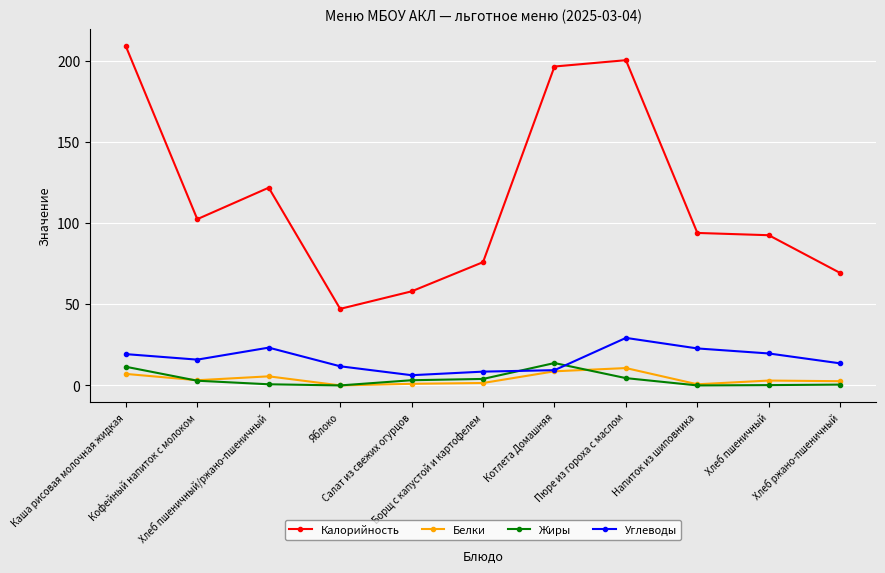

What are all the series names shown in the legend?

Калорийность, Белки, Жиры, Углеводы